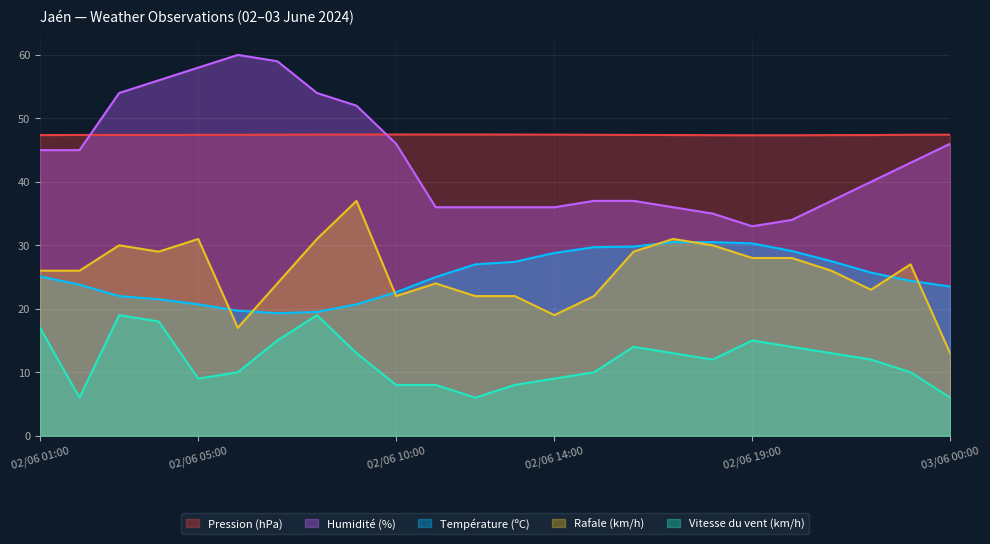

Where is the first local minimum for Température (ºC)?

02/06 07:00